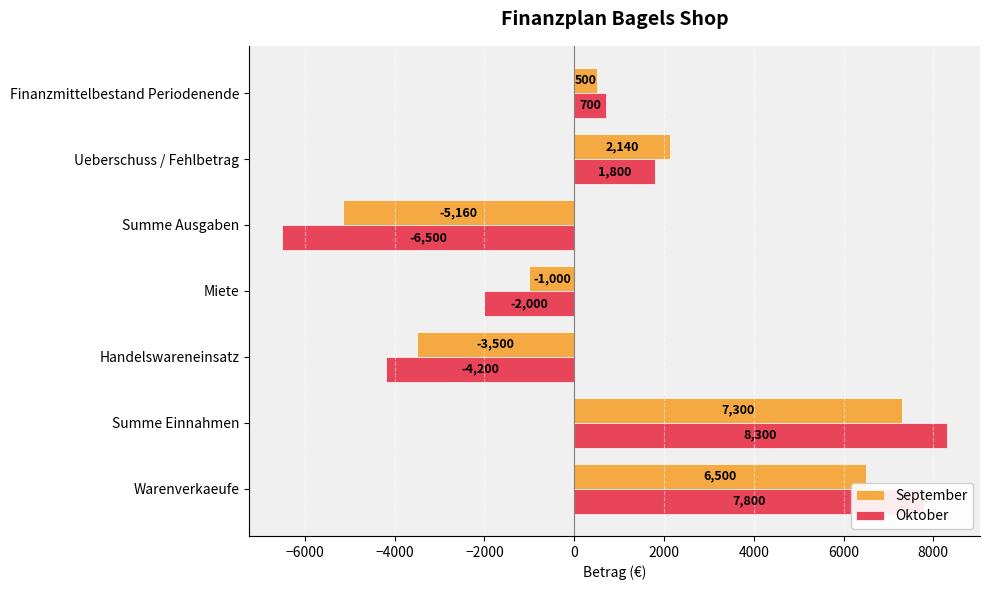

What is the difference between the maximum and second lowest values in the September series?

10800